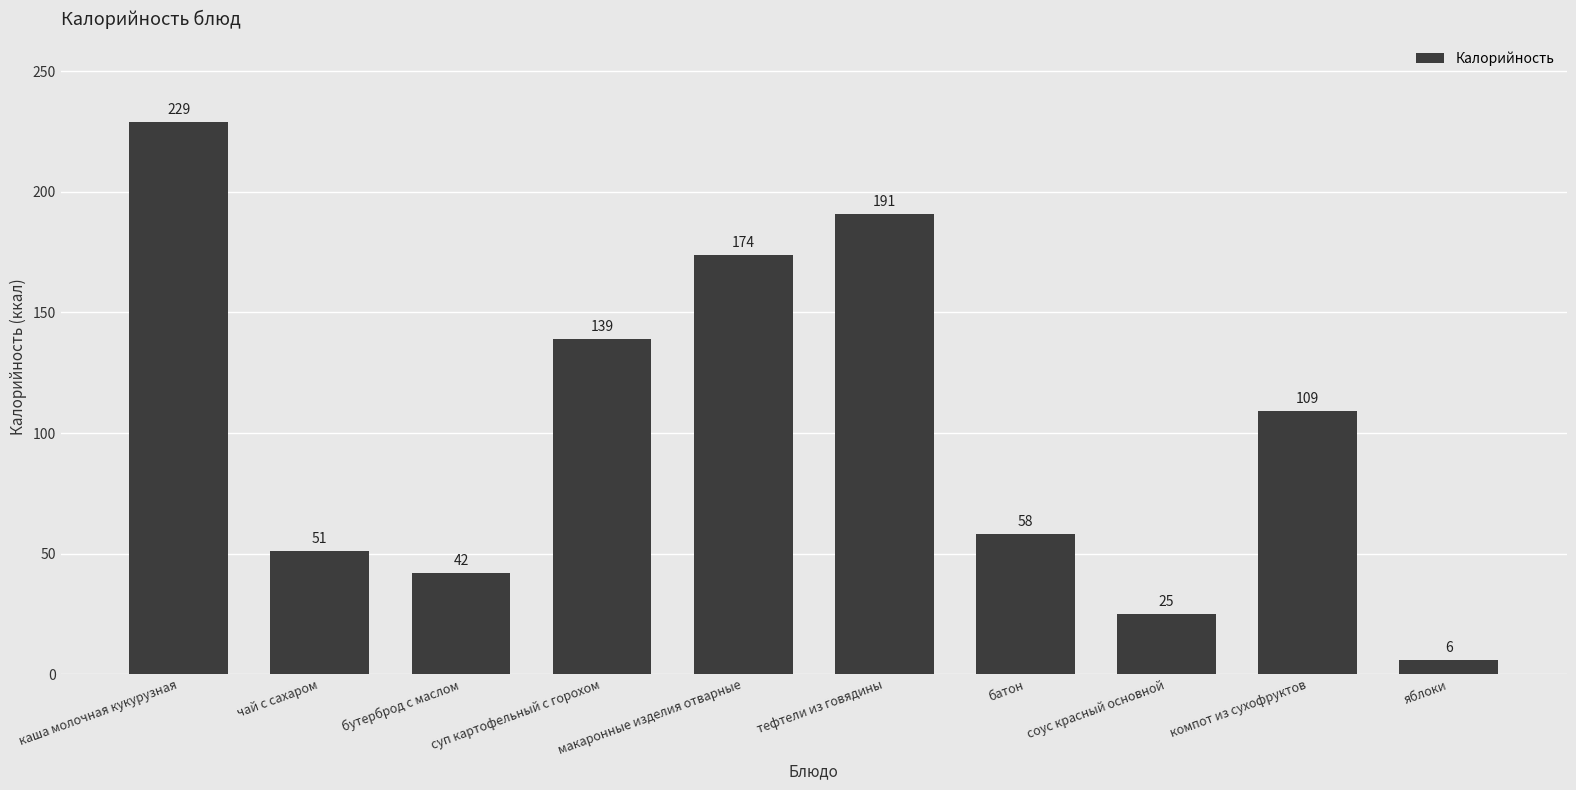

What is the greatest value displayed?

229